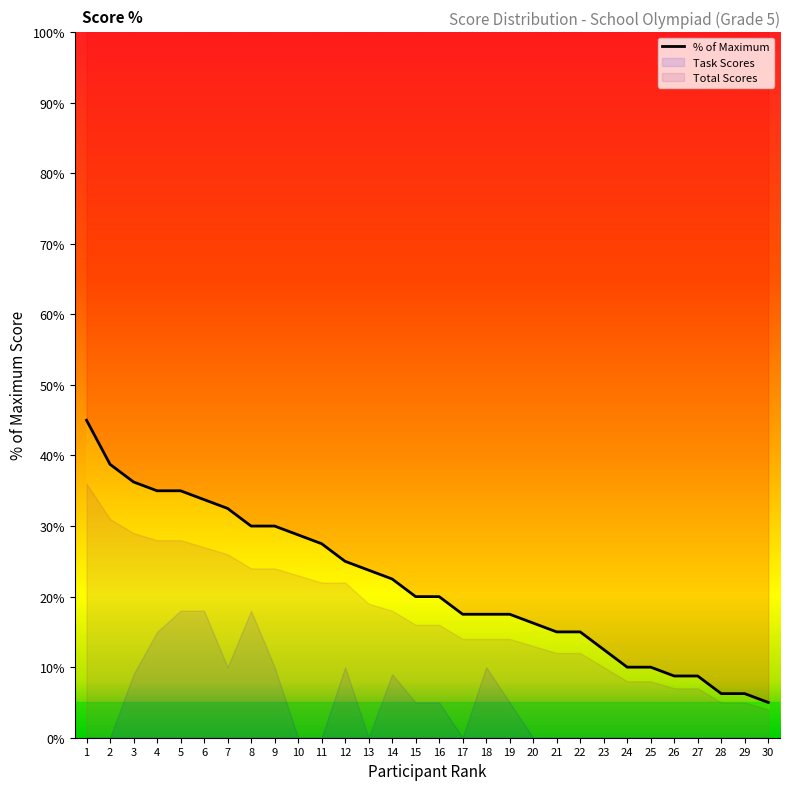

What is the change in value from 1 to 15?

-25.0